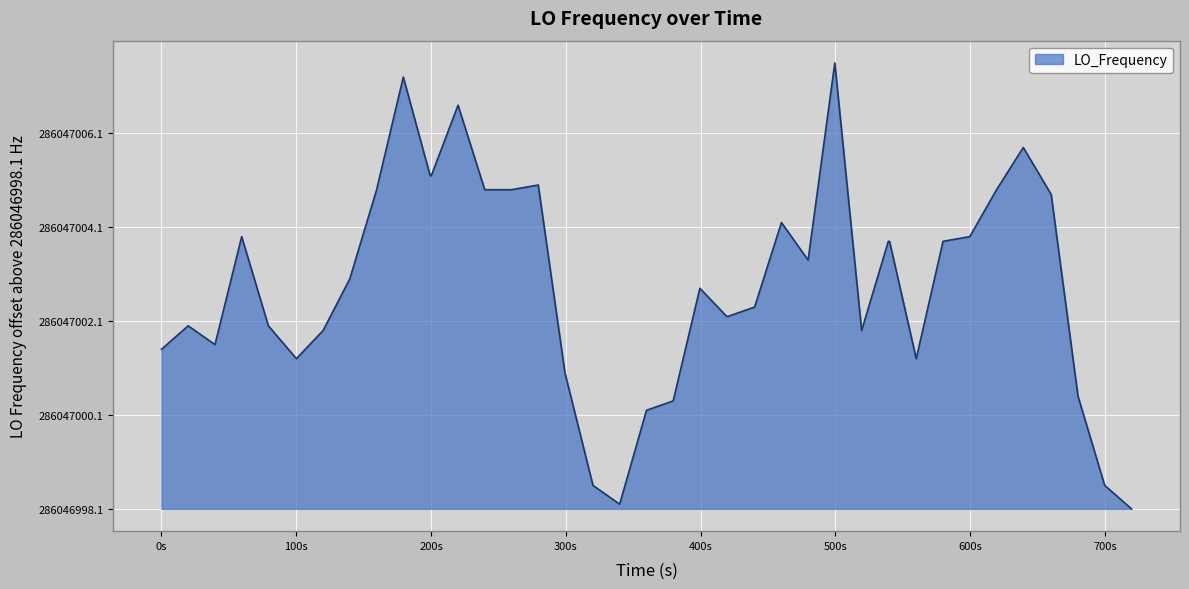

True or false: there are more than 2 points higher than both neighbors.

True